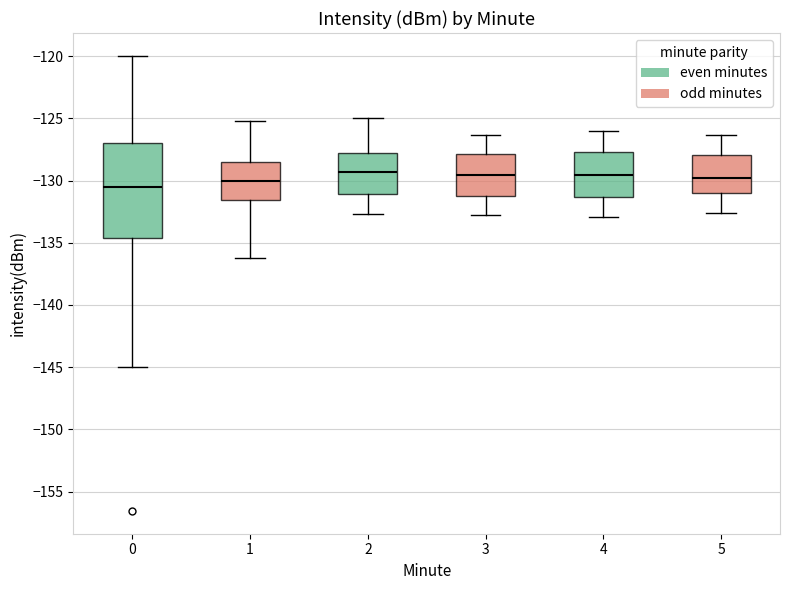

Reading left to right, transcribe this box plot: for each box, give where its median line is, the range the box spans, and where its two whiskers end, as read against the y-axis. The values are not printed on the chart, so give them approximately, as read against the axis.

0: median -130.5, box -134.5 to -127.0, whiskers -145.0 to -120.0
1: median -130.0, box -131.5 to -128.5, whiskers -136.0 to -125.0
2: median -129.5, box -131.0 to -127.5, whiskers -132.5 to -125.0
3: median -129.5, box -131.0 to -128.0, whiskers -133.0 to -126.5
4: median -129.5, box -131.5 to -127.5, whiskers -133.0 to -126.0
5: median -130.0, box -131.0 to -128.0, whiskers -132.5 to -126.5